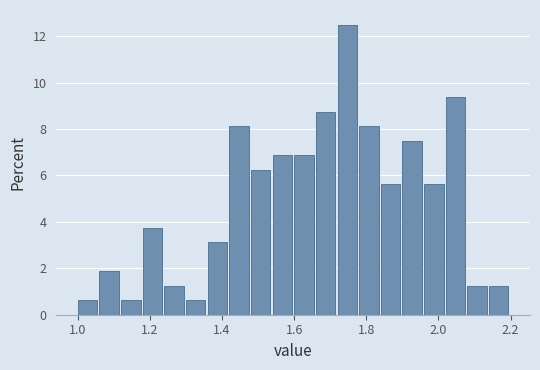

Around what value on the x-axis is the tallest bar? Give the approximate position of its centre, as read against the axis.

1.74